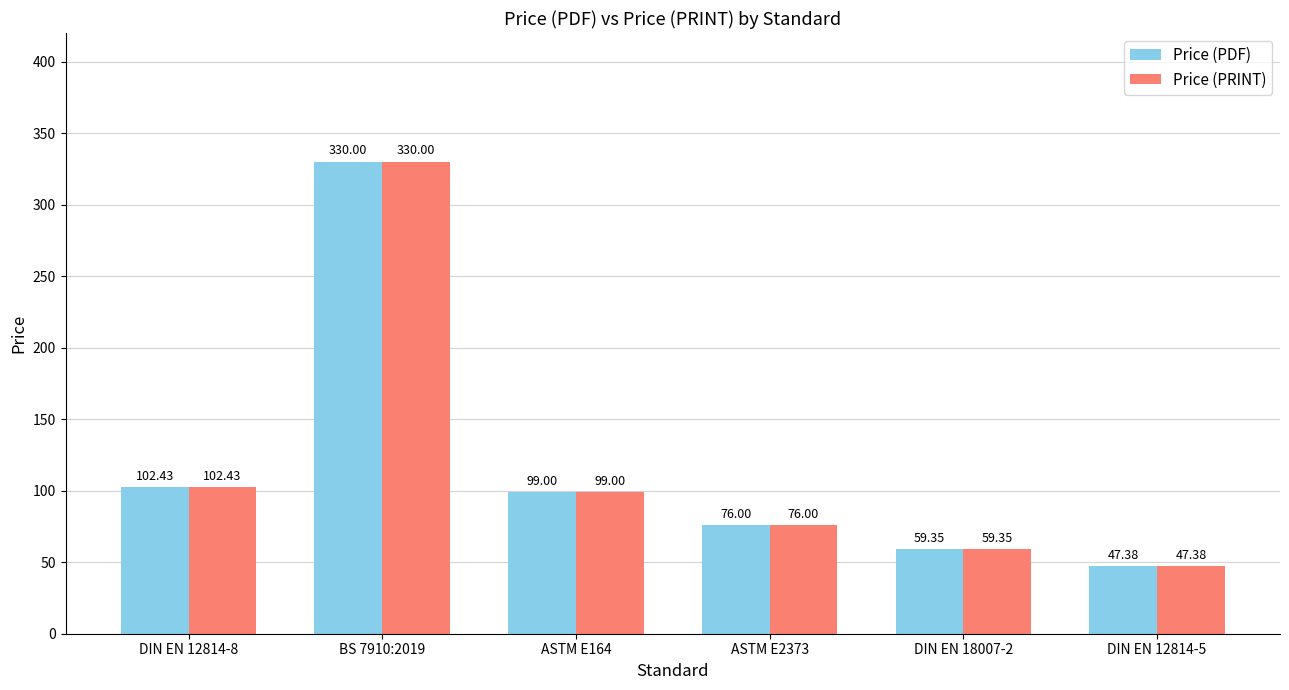

The Price (PRINT) series shows 76.0 at ASTM E2373. True or false?

True